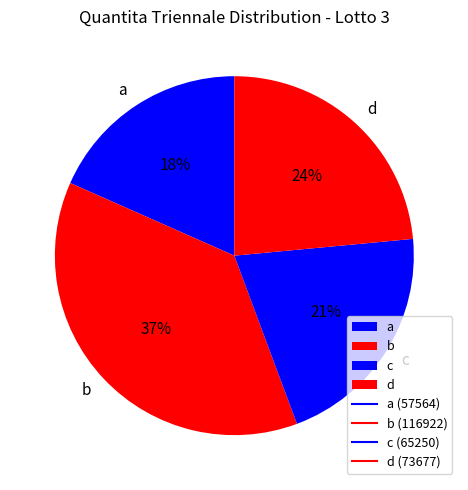

Which slice is the largest?

b